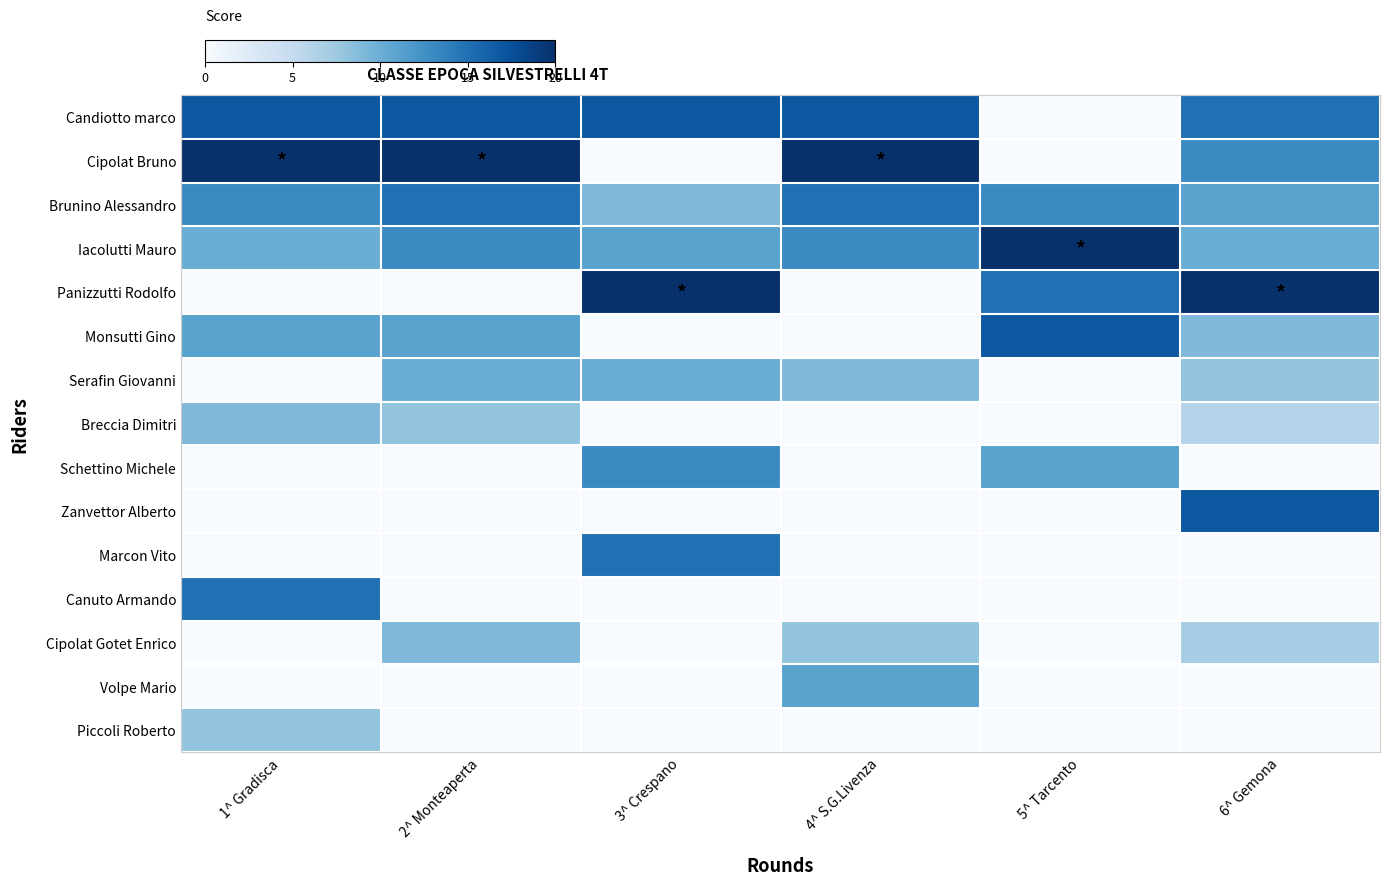

What is the difference between the highest and lowest values at 4^ S.G.Livenza?

20